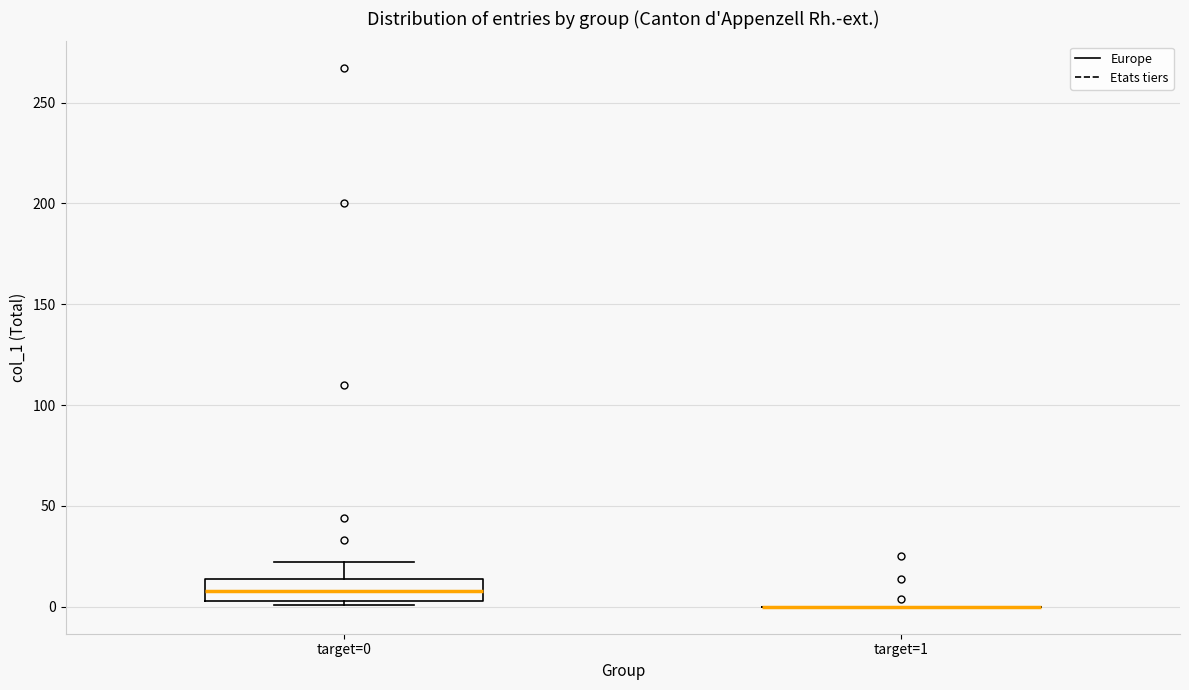

Reading left to right, read every box against the y-axis: the position of its median line, the range the box covers, and the ends of its whiskers. The values are not printed on the chart, so give them approximately, as read against the axis.

target=0: median 10, box 5 to 15, whiskers 0 to 20
target=1: box collapsed to a line at 0, whiskers 0 to 0